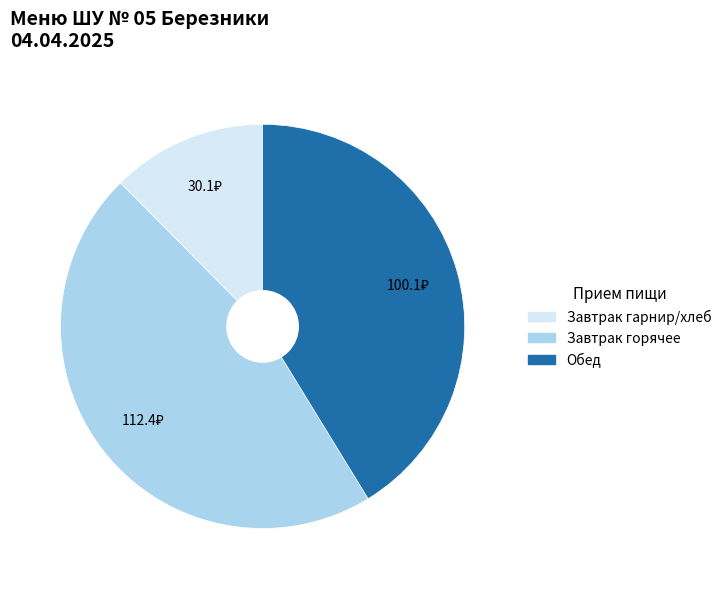

Is there any slice that represents more than half of the pie?

No